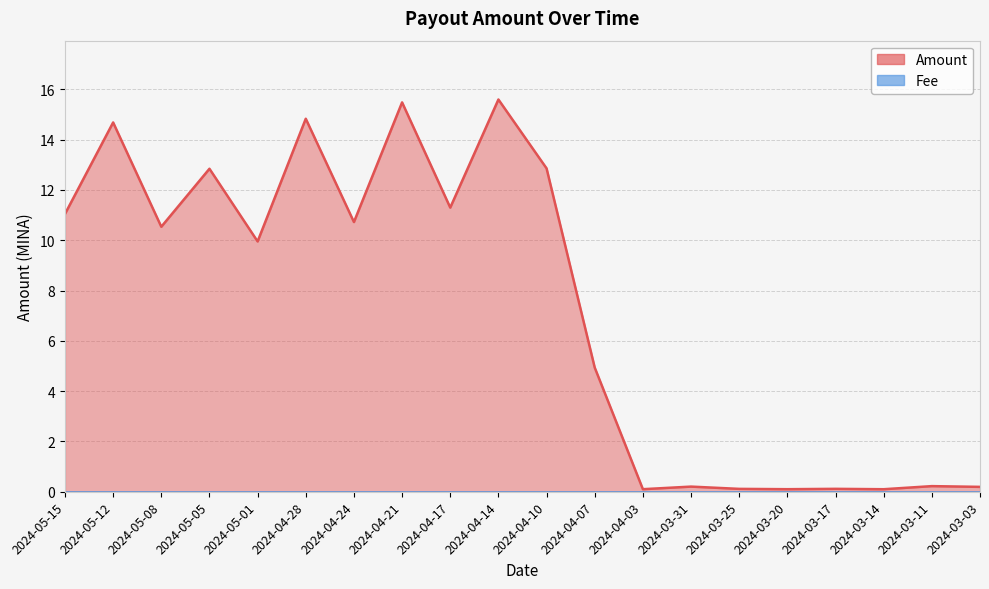

List the labels in order of value, largest first.

2024-04-14, 2024-04-21, 2024-04-28, 2024-05-12, 2024-04-10, 2024-05-05, 2024-04-17, 2024-05-15, 2024-04-24, 2024-05-08, 2024-05-01, 2024-04-07, 2024-03-11, 2024-03-31, 2024-03-03, 2024-03-17, 2024-03-25, 2024-04-03, 2024-03-20, 2024-03-14